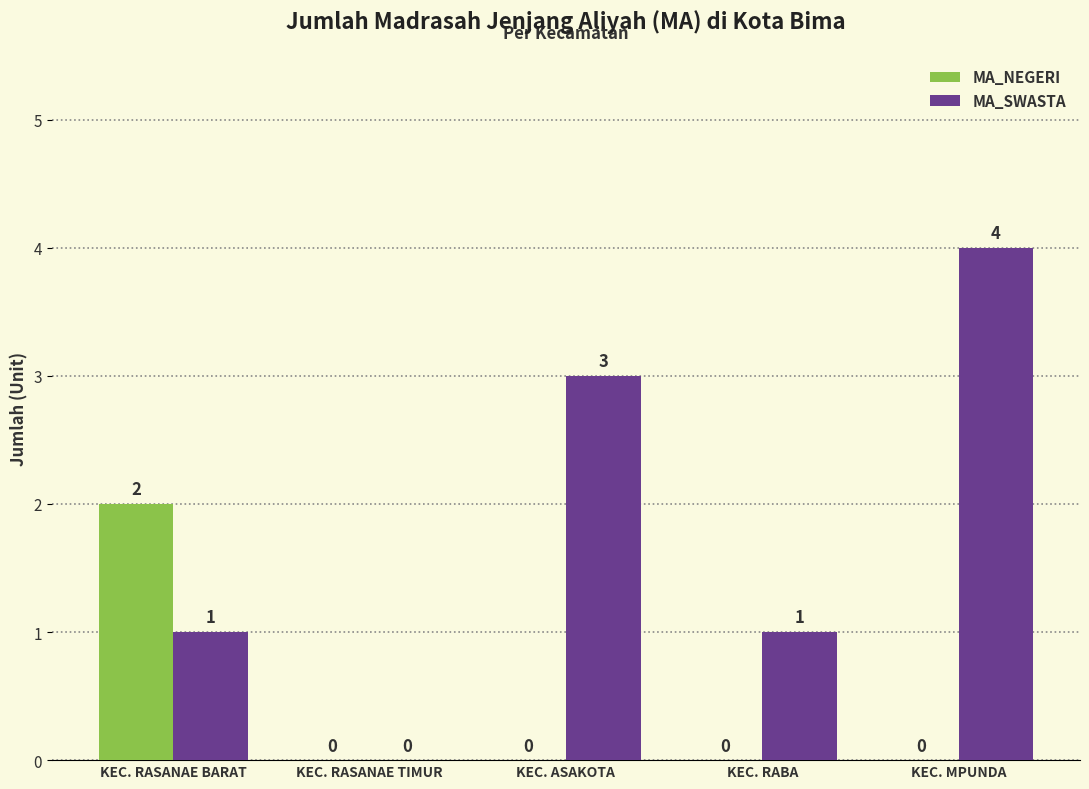

Between KEC. RASANAE TIMUR and KEC. RABA, which series saw the biggest shift?

MA_SWASTA